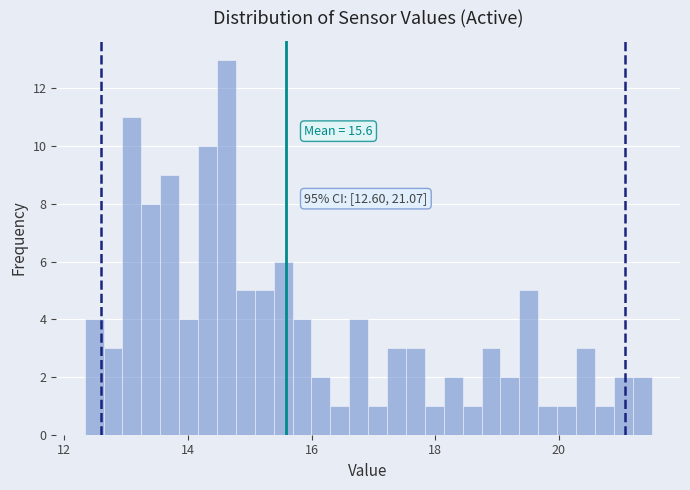

Read against the x-axis, roughly where is the centre of the tallest bar?

14.6